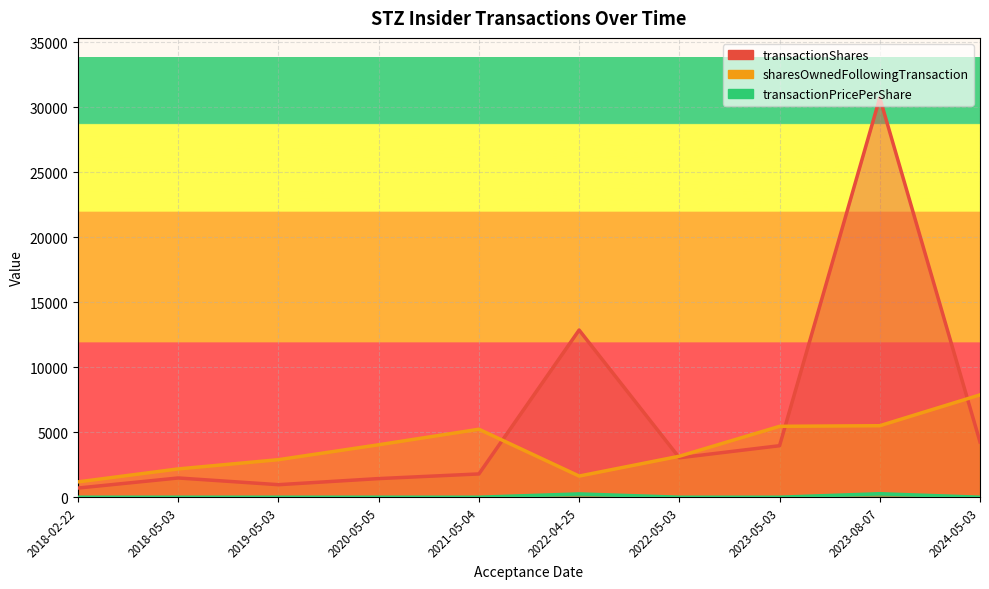

Which category has the highest value across all series?

2023-08-07